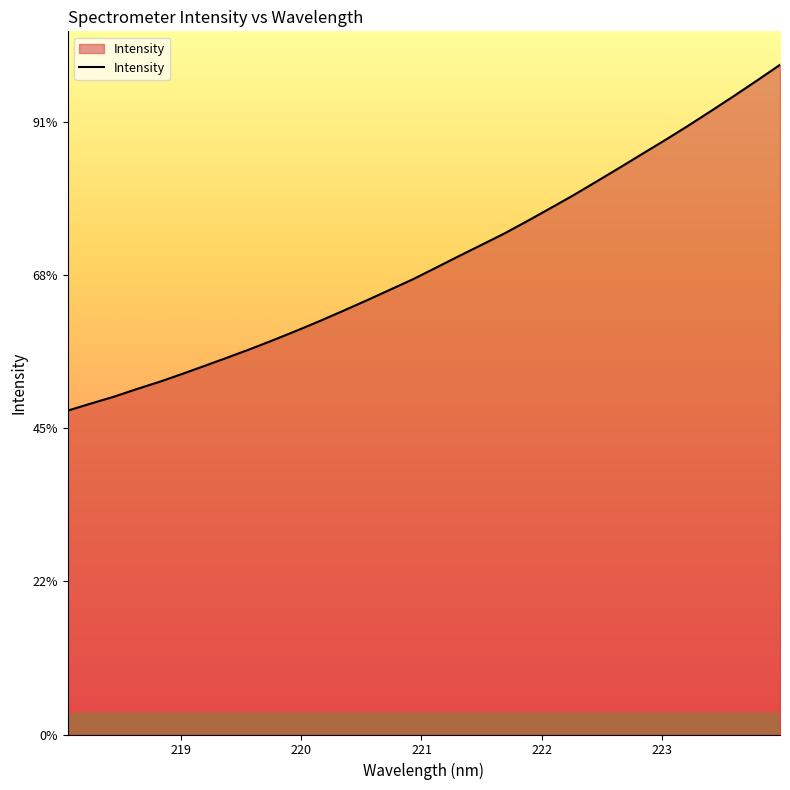

Does the chart have visible grid lines?

No